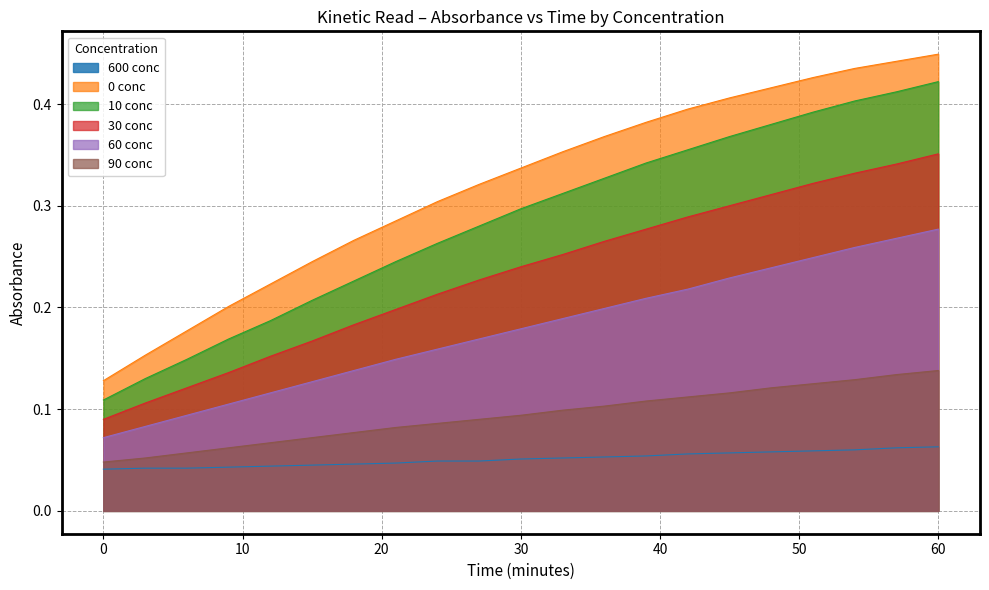

True or false: 90 conc and 0 conc intersect in this chart.

False